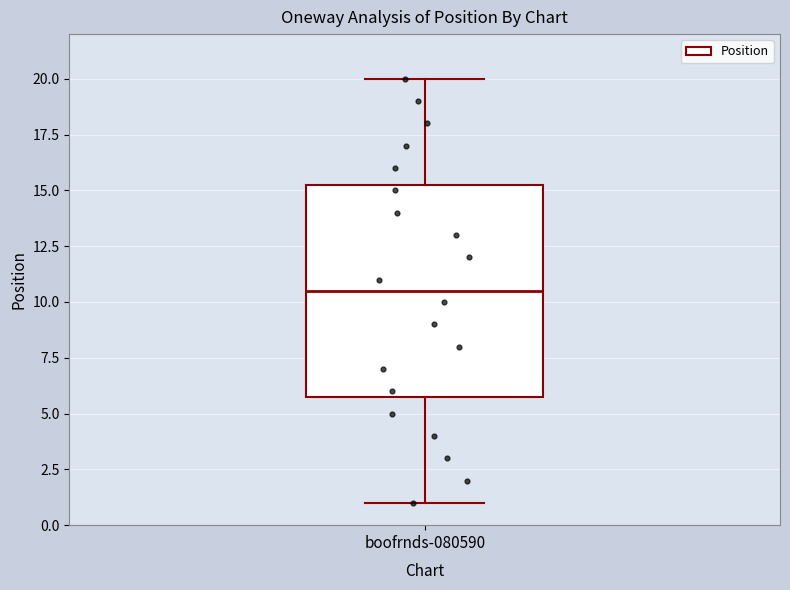

Read this box plot against the y-axis: the position of the median line, the range covered by the box, and the ends of both whiskers. The values are not printed on the chart, so give them approximately, as read against the axis.

median 10.5, box 6.0 to 15.5, whiskers 1.0 to 20.0